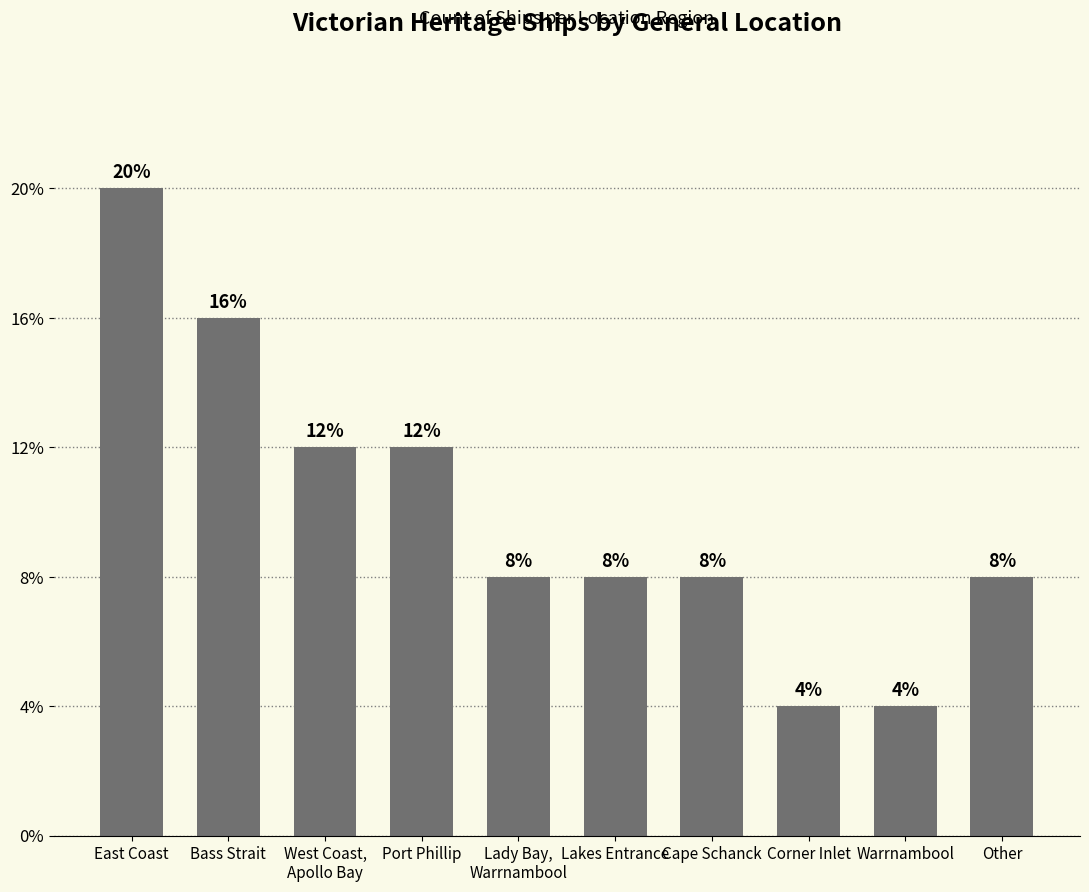

What position from the right is Warrnambool?

2